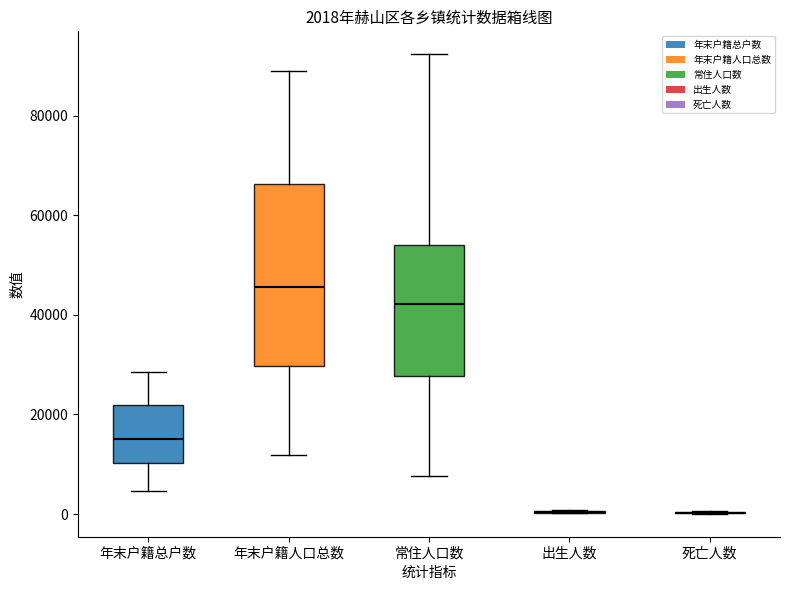

Which box is the tallest, from its lower edge to its upper edge?

年末户籍人口总数